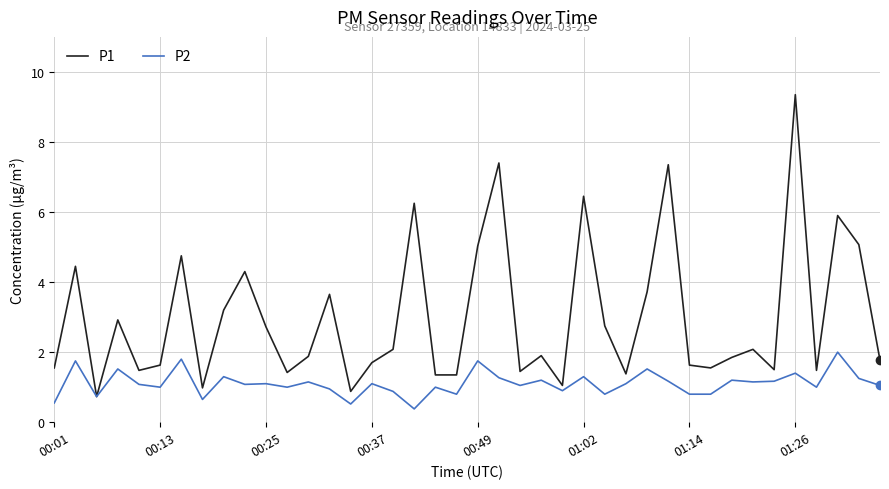

Which series has the largest range (max minus min)?

P1